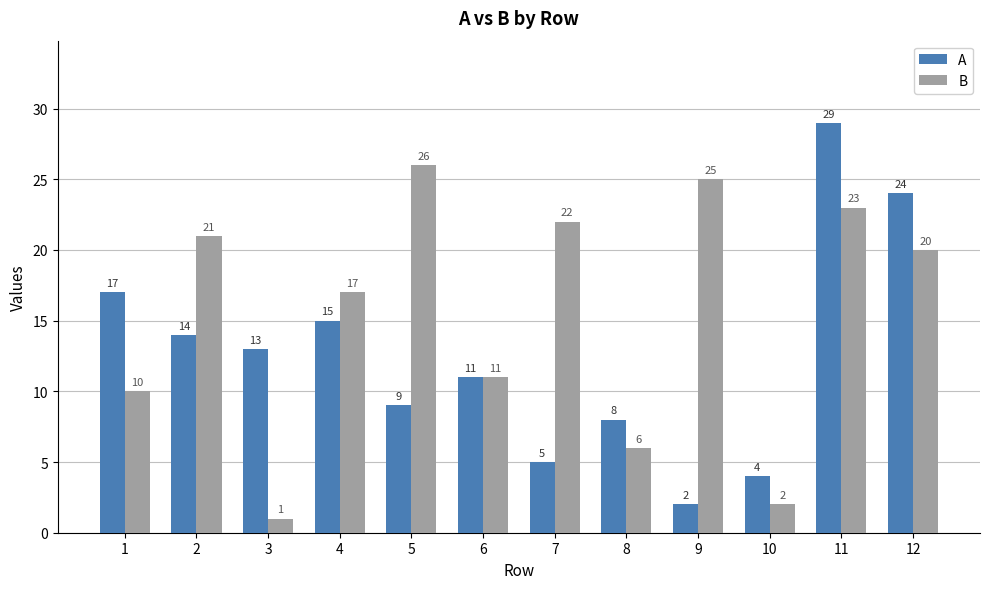

What is the lowest value of the A series?

2